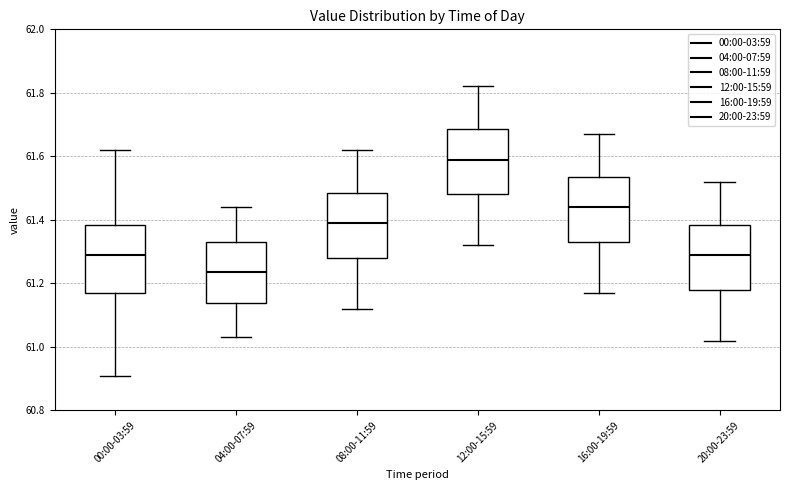

Reading left to right, read every box against the y-axis: the position of its median line, the range the box covers, and the ends of its whiskers. The values are not printed on the chart, so give them approximately, as read against the axis.

00:00-03:59: median 61.30, box 61.18 to 61.38, whiskers 60.92 to 61.62
04:00-07:59: median 61.24, box 61.14 to 61.34, whiskers 61.04 to 61.44
08:00-11:59: median 61.40, box 61.28 to 61.48, whiskers 61.12 to 61.62
12:00-15:59: median 61.60, box 61.48 to 61.68, whiskers 61.32 to 61.82
16:00-19:59: median 61.44, box 61.34 to 61.54, whiskers 61.18 to 61.68
20:00-23:59: median 61.30, box 61.18 to 61.38, whiskers 61.02 to 61.52